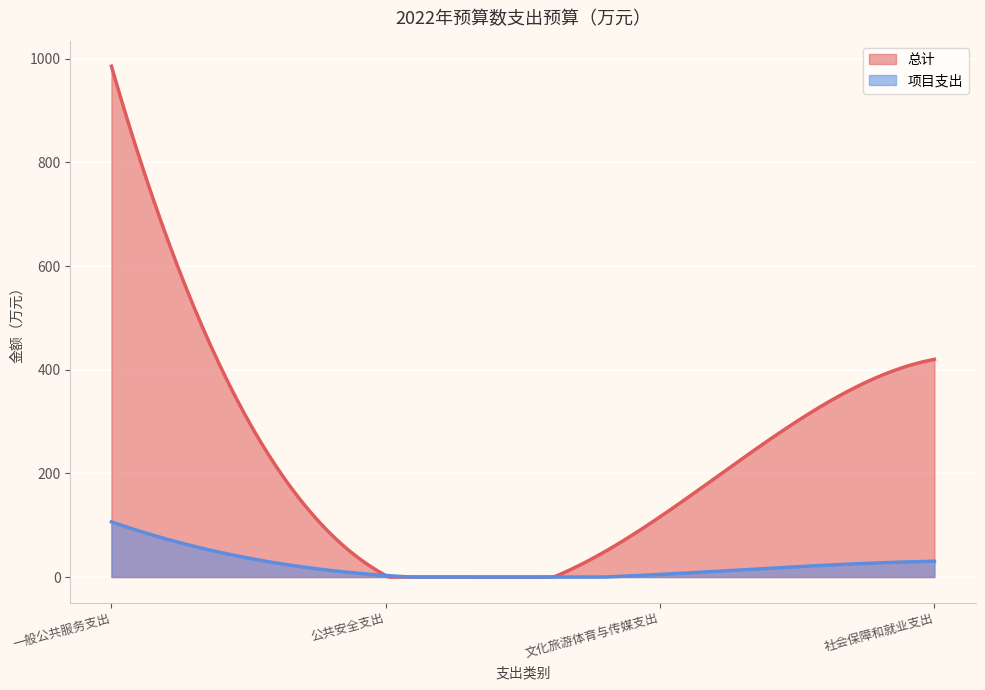

How many values in the 总计 series exceed 419?

2